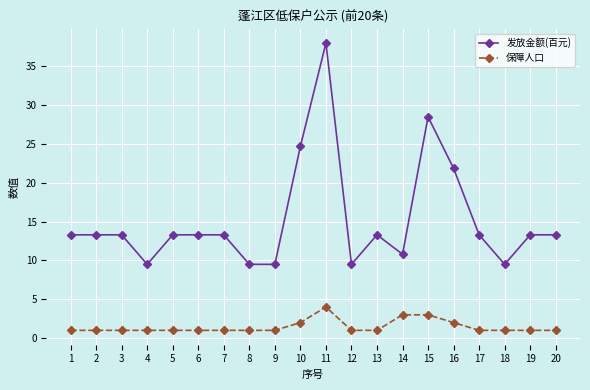

True or false: 保障人口 has more than 0 points higher than both neighbors.

True